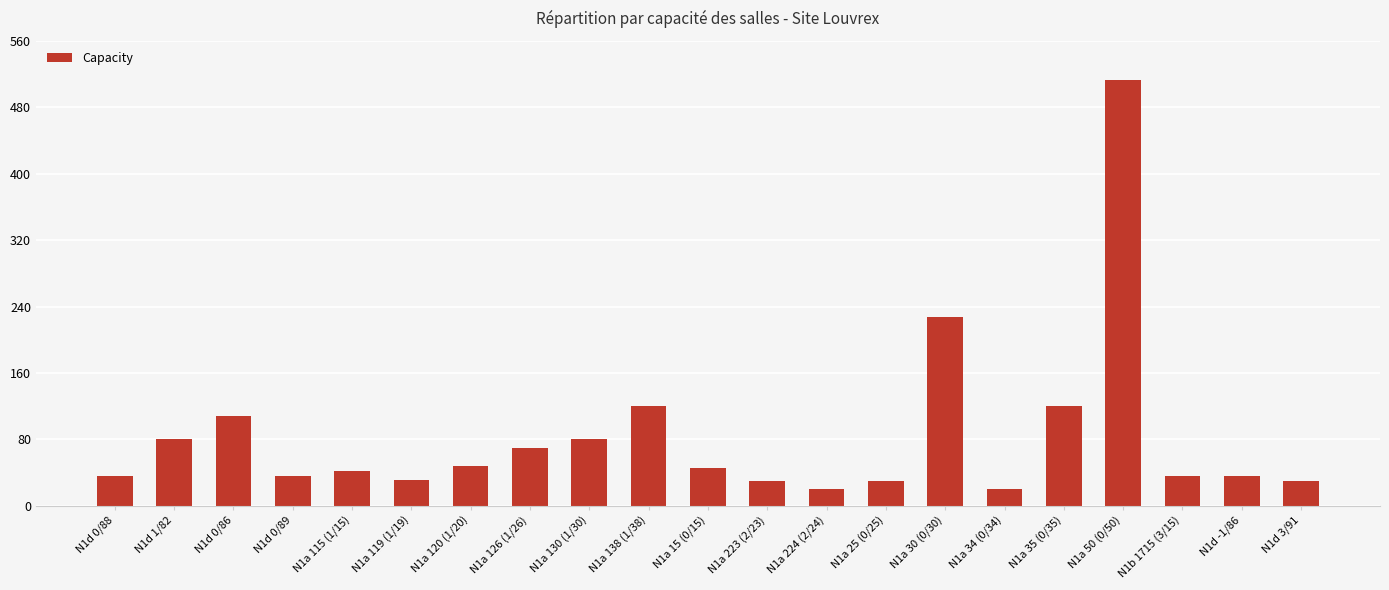

What is the minimum value shown in the chart?

20